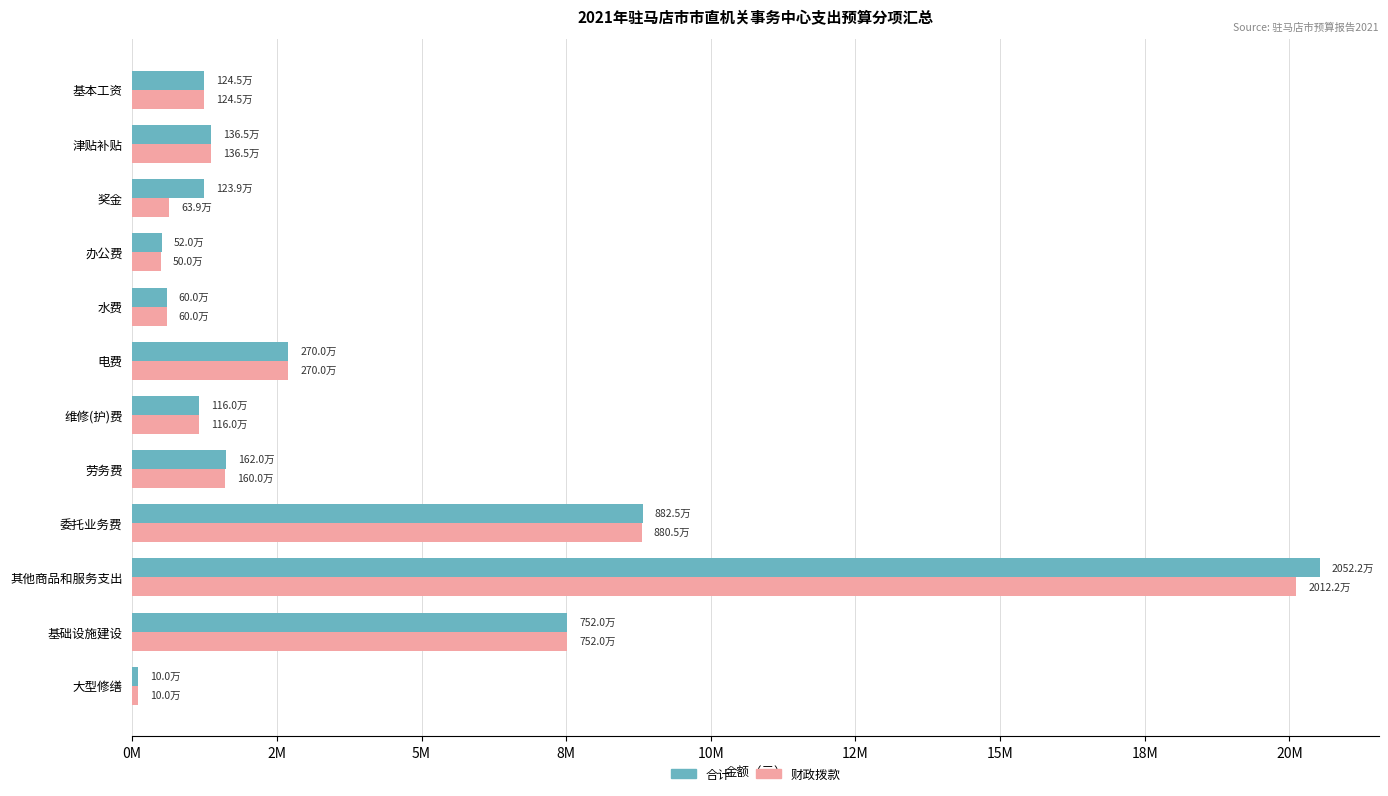

What are all the series names shown in the legend?

合计, 财政拨款